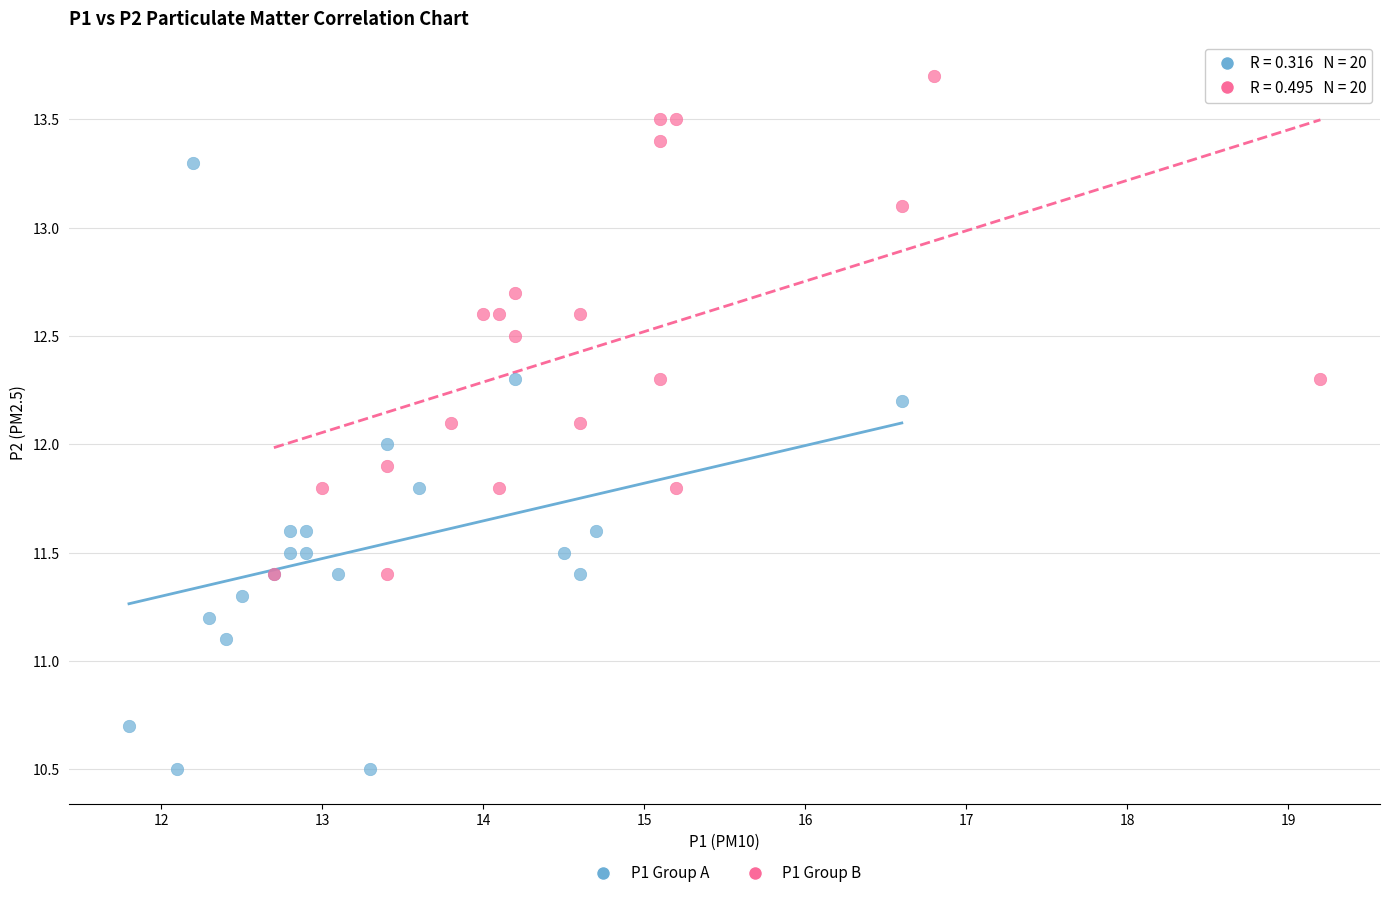

Which series reaches the minimum Y coordinate?

P1 Group A